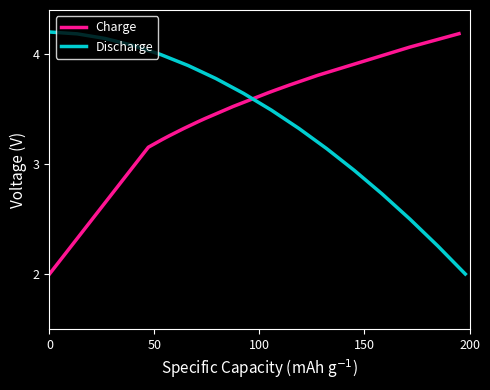

List the series in order of their peak value, lowest first.

Charge, Discharge